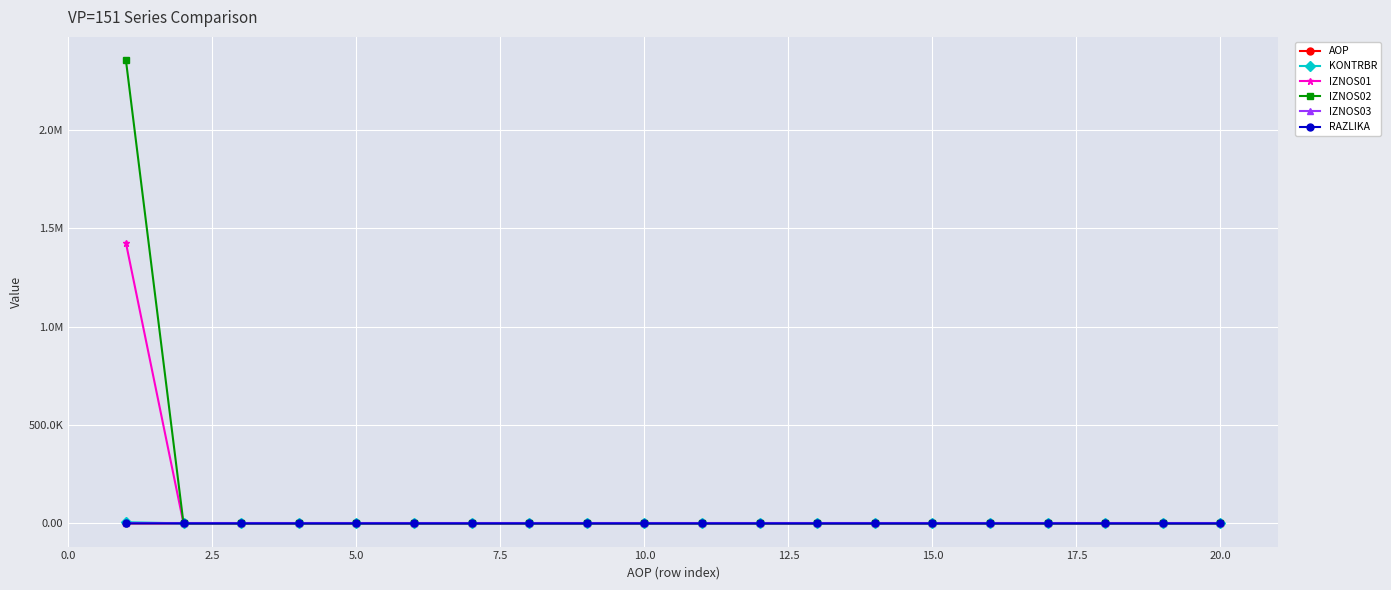

True or false: IZNOS01 has more than 0 points higher than both neighbors.

False